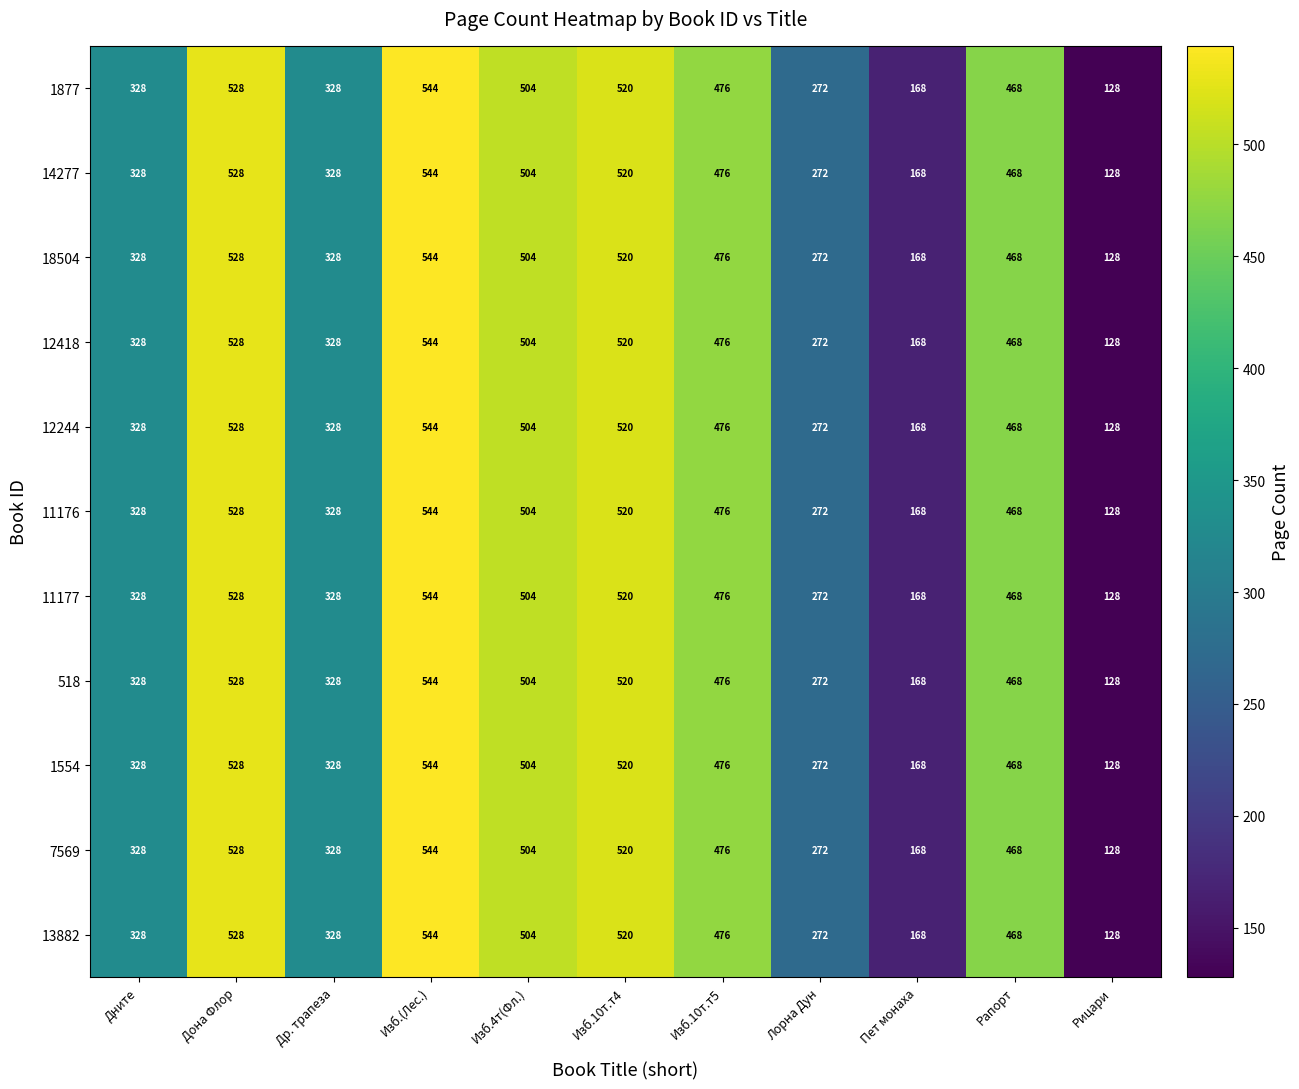

Which category has the lowest value across all series?

Рицари